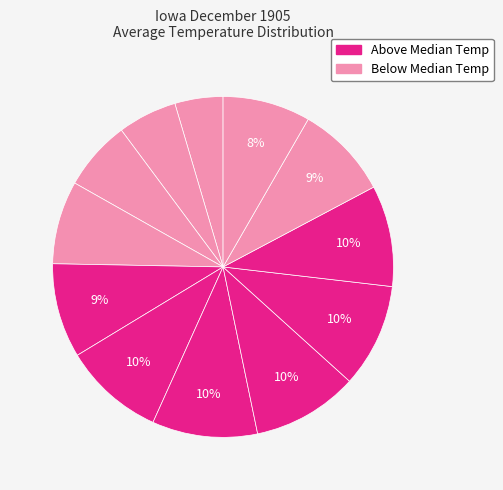

Count the number of slices in the pie.

12